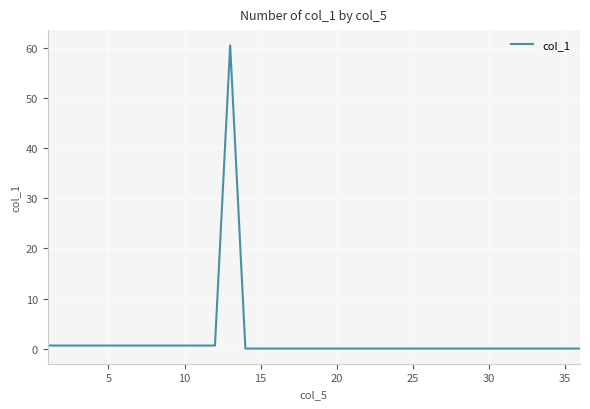

Reading left to right, what are all the values shown in this chart?

0.6	0.6	0.6	0.6	0.6	0.6	0.6	0.6	0.6	0.6	0.6	0.6	60.6	0.0	0.0	0.0	0.0	0.0	0.0	0.0	0.0	0.0	0.0	0.0	0.0	0.0	0.0	0.0	0.0	0.0	0.0	0.0	0.0	0.0	0.0	0.0